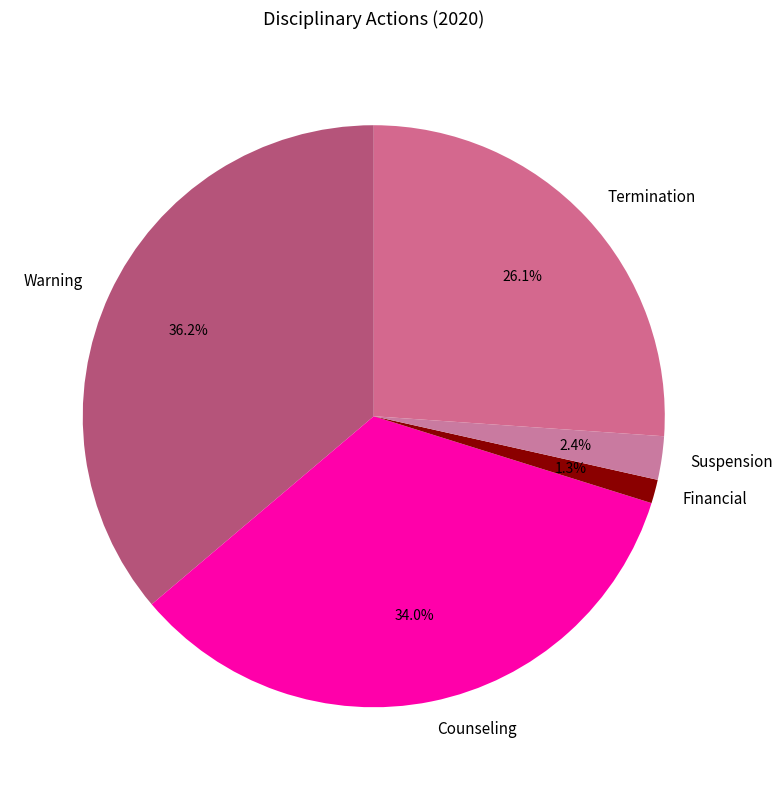

Which slice is the largest?

Warning